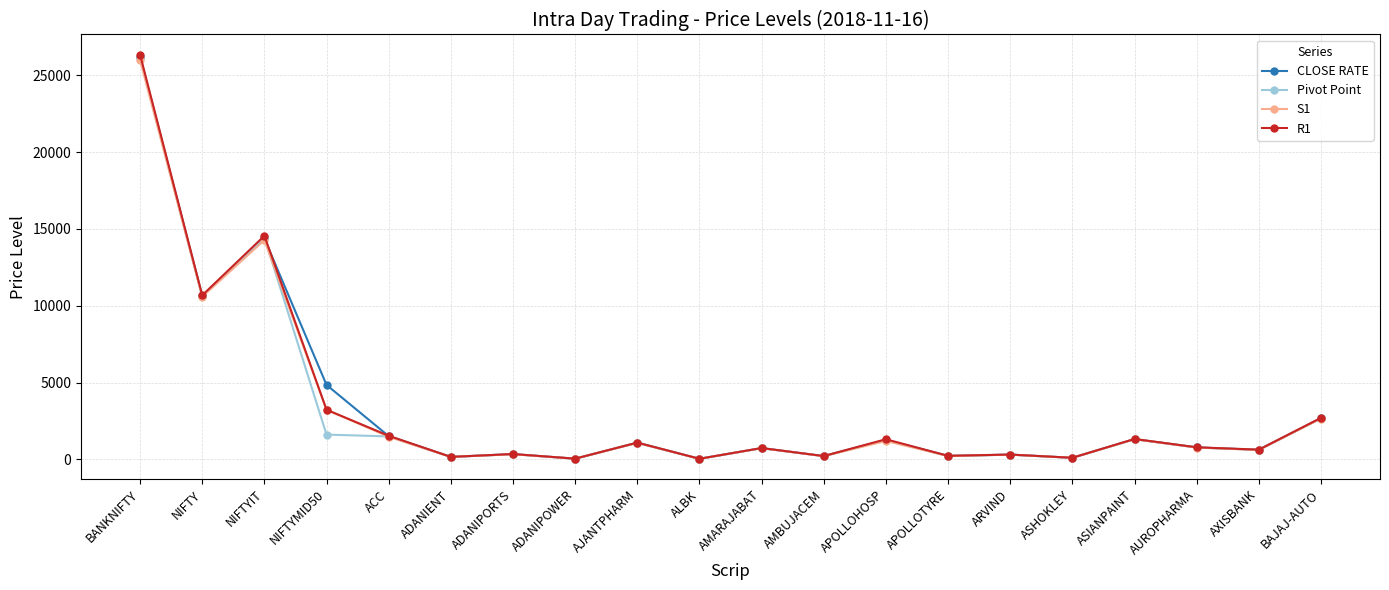

At how many categories does at least one series exceed 24575?

1